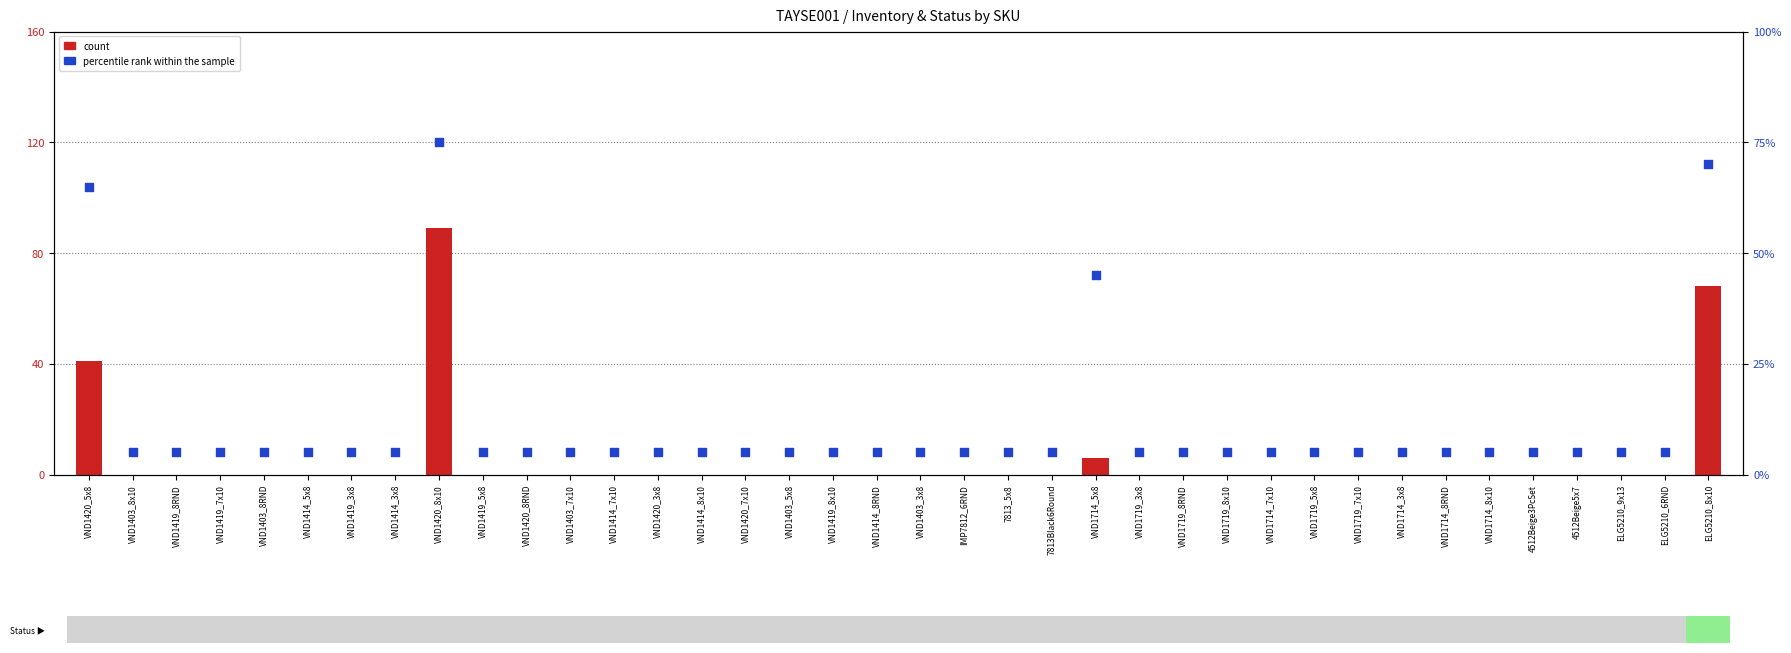

Which series reaches the maximum Y coordinate?

count